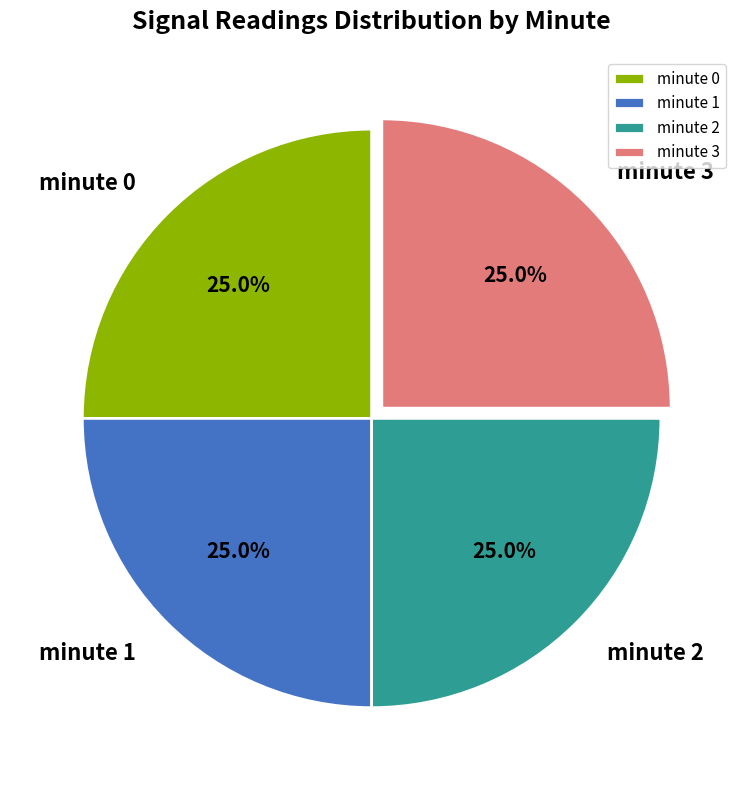

Approximately how many times larger is the value at minute 1 compared to minute 2?

1.0